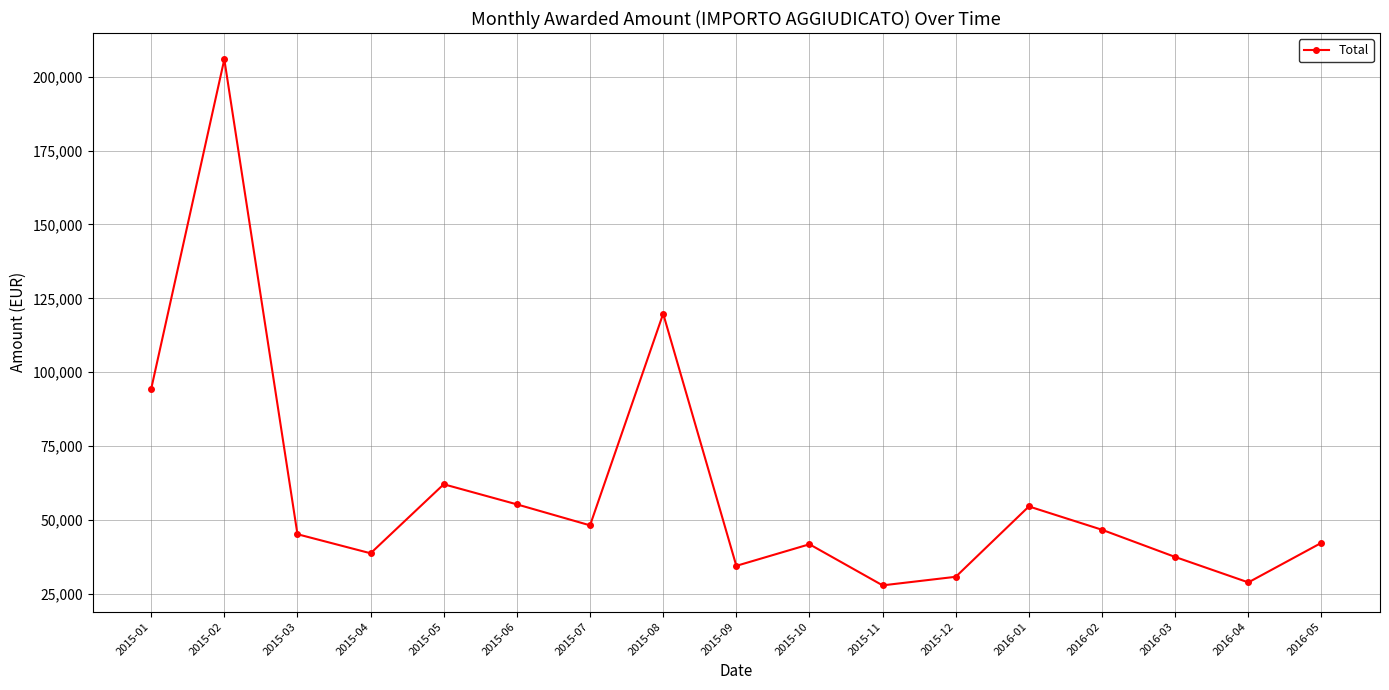

What is the change in value from 2015-05 to 2016-05?

-19800.0